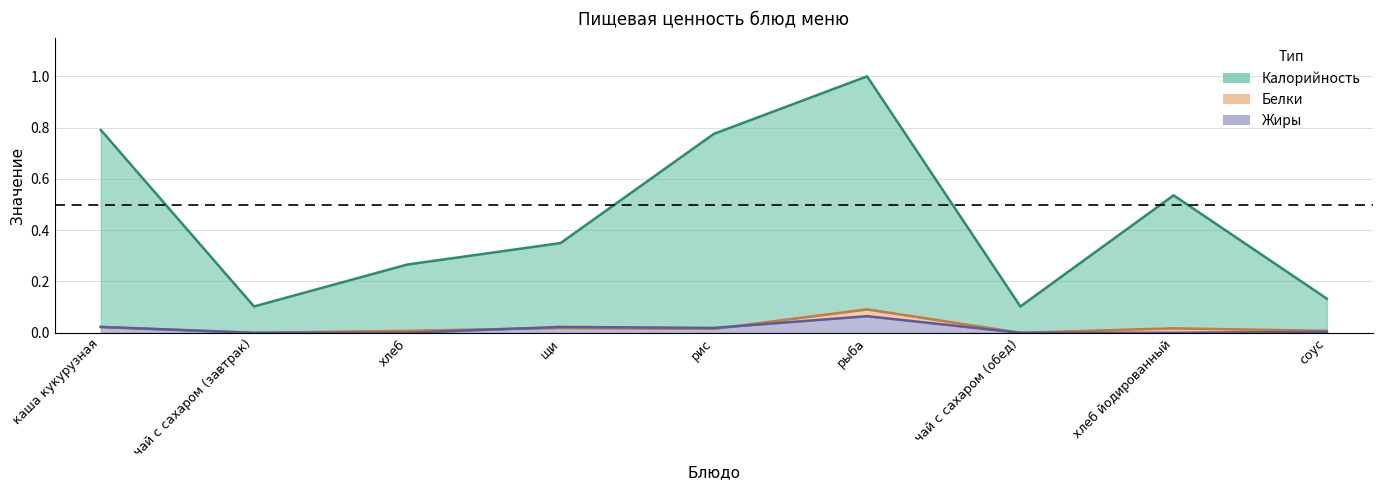

Rank the series by their maximum value, from highest to lowest.

Калорийность, Белки, Жиры